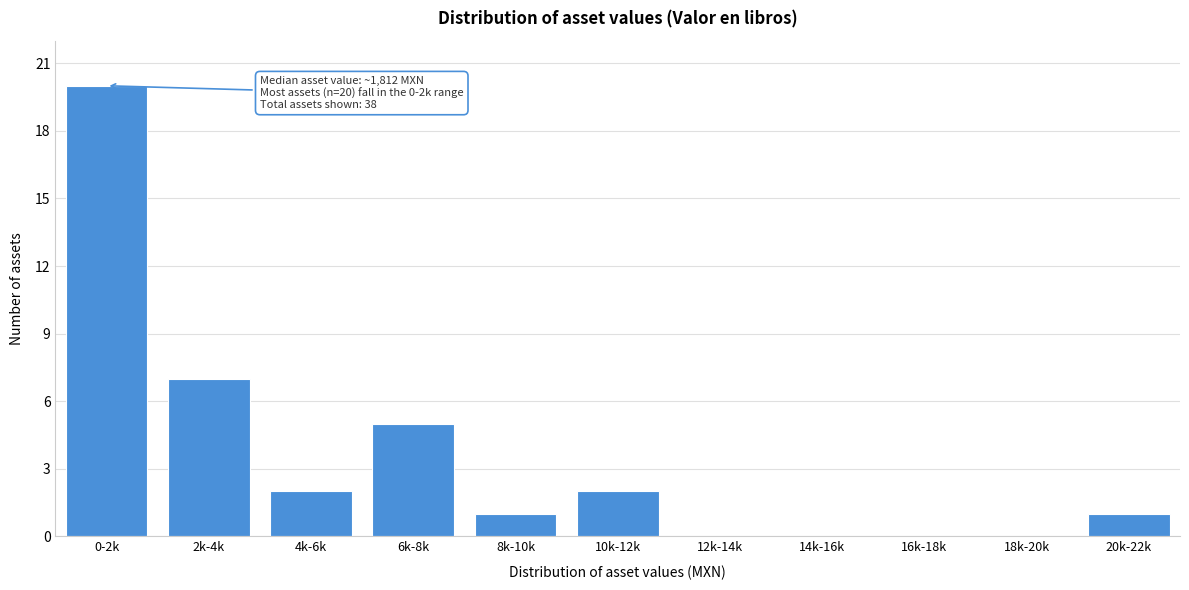

Reading left to right, list all the values displayed in this chart.

0-2k=20	2k-4k=7	4k-6k=2	6k-8k=5	8k-10k=1	10k-12k=2	12k-14k=0	14k-16k=0	16k-18k=0	18k-20k=0	20k-22k=1